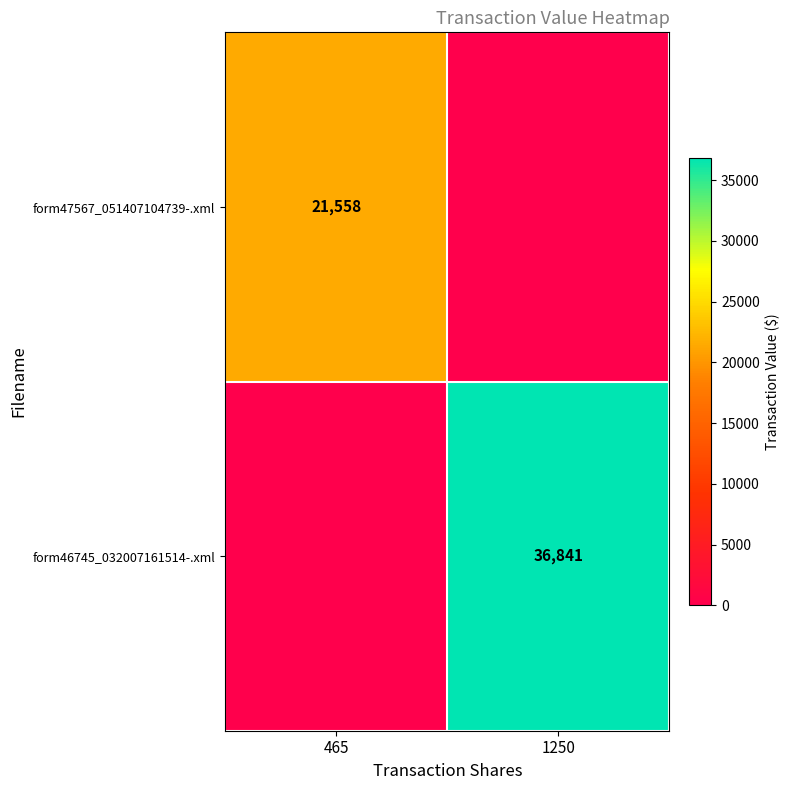

Is it true that form46745_032007161514-.xml equals 60099 at 1250?

False